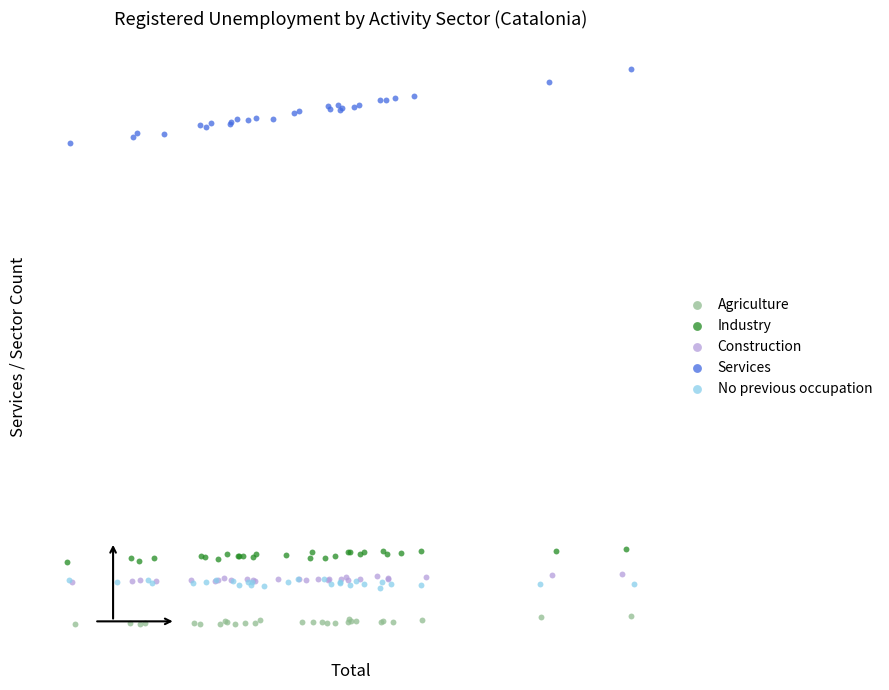

What are all the series names shown in the legend?

Agriculture, Industry, Construction, Services, No previous occupation